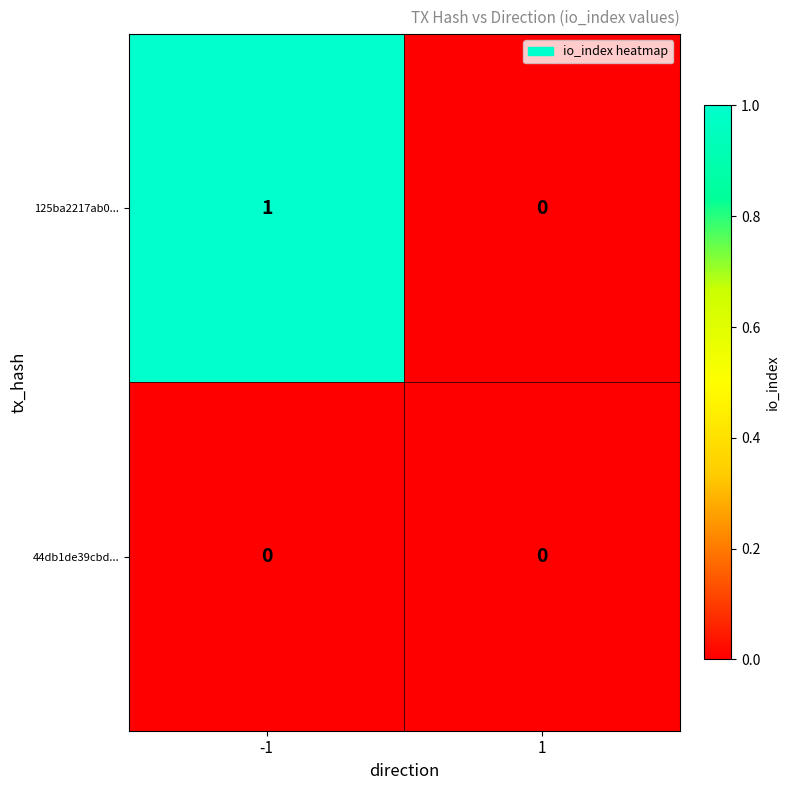

How many series are shown in this chart?

2